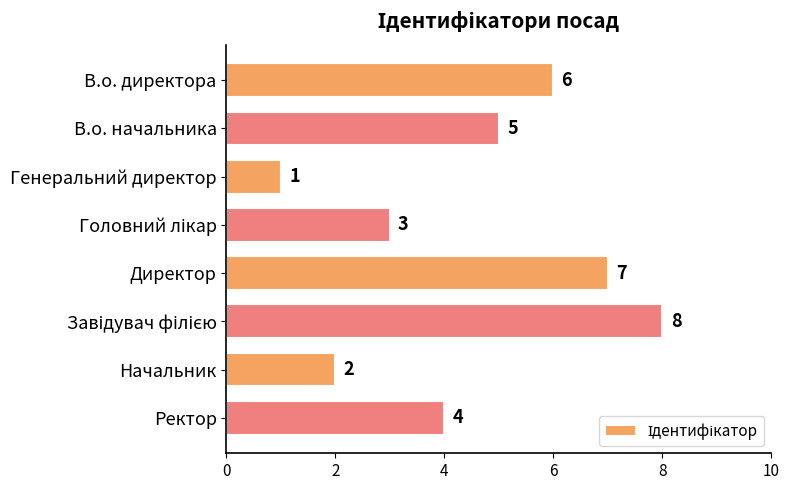

What is the maximum value shown in the chart?

8